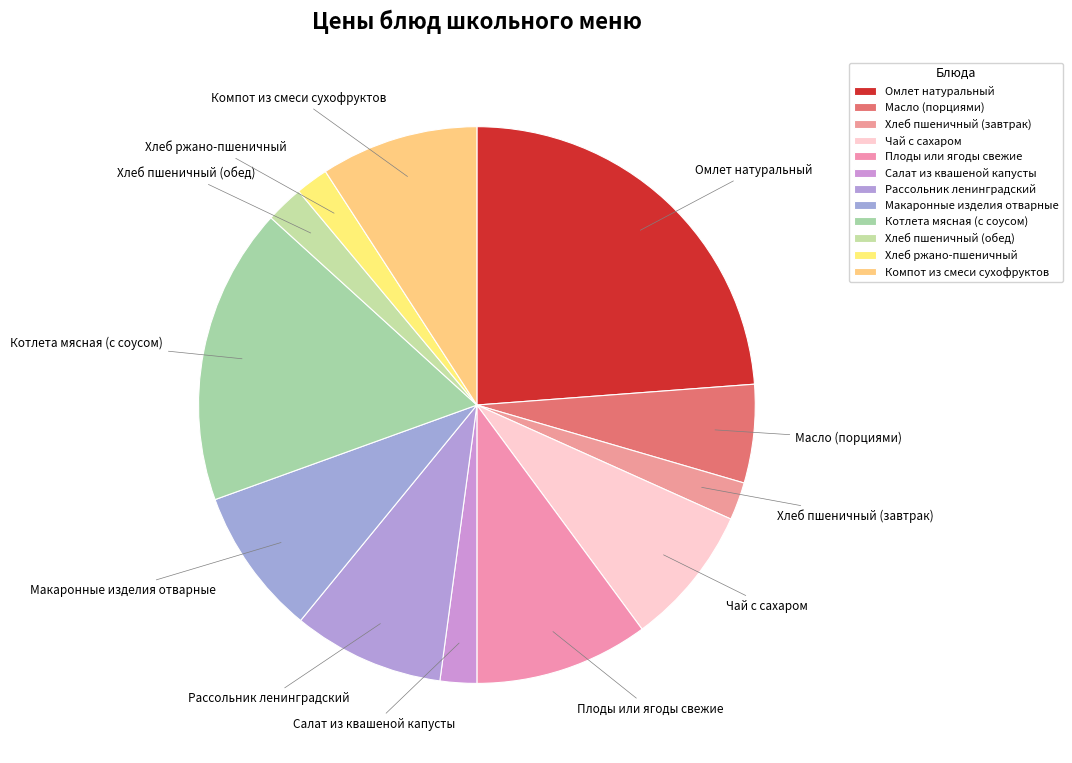

Count the number of slices in the pie.

12